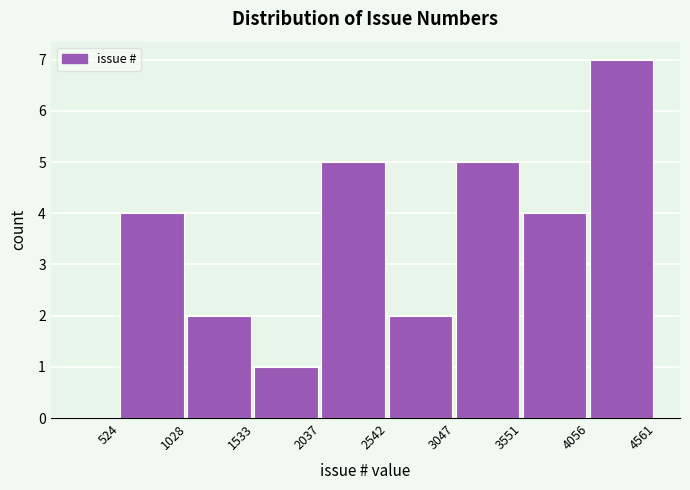

Reading left to right, list every bar in this chart as the range it spans on the x-axis followed by its height. The values are not printed on the chart, so give them approximately, as read against the axis.

524 to 1028: 4
1028 to 1533: 2
1533 to 2037: 1
2037 to 2542: 5
2542 to 3047: 2
3047 to 3551: 5
3551 to 4056: 4
4056 to 4561: 7